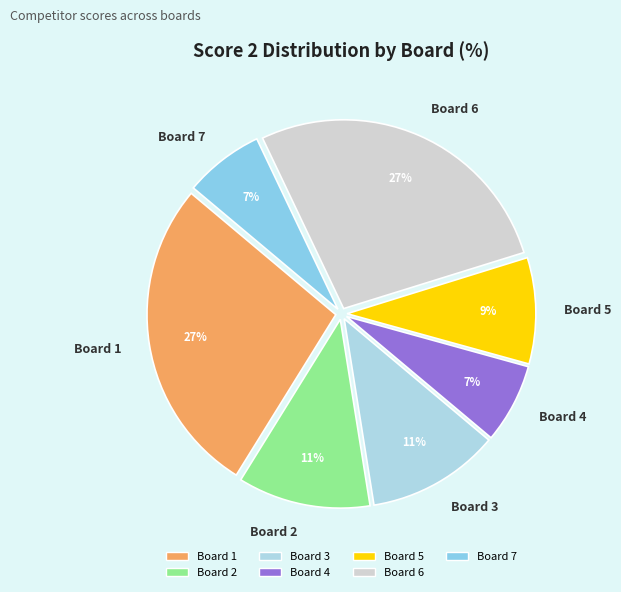

How many slices are in this pie chart?

7